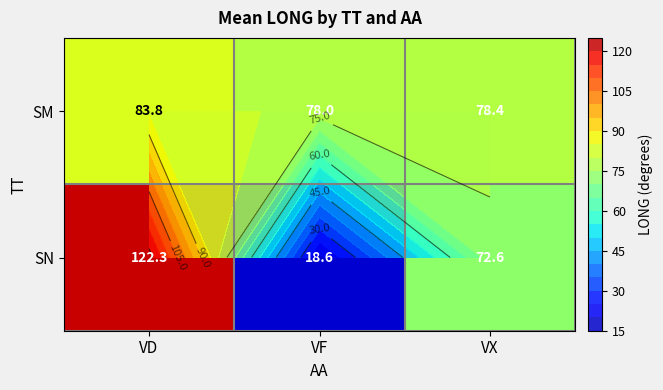

What is the difference between the maximum and minimum values in the SM series?

5.8